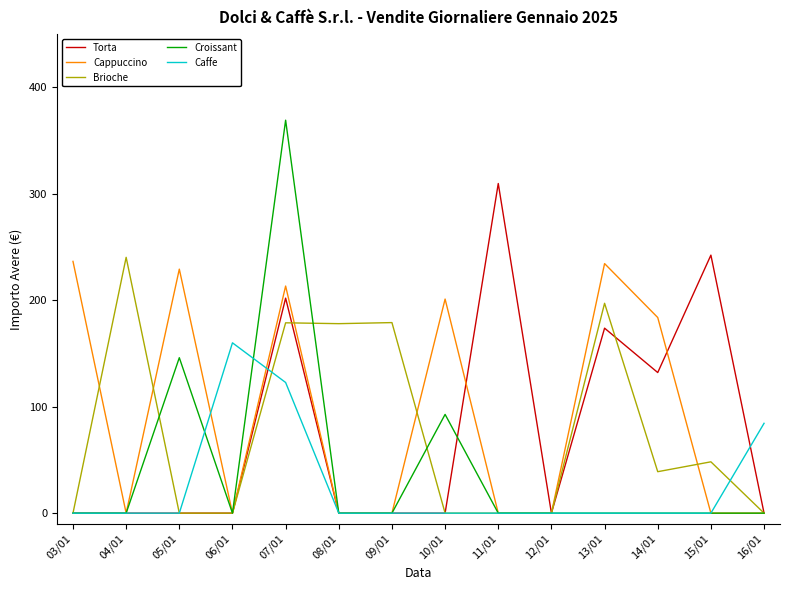

Is it true that Cappuccino equals 148.5 at 15/01?

False